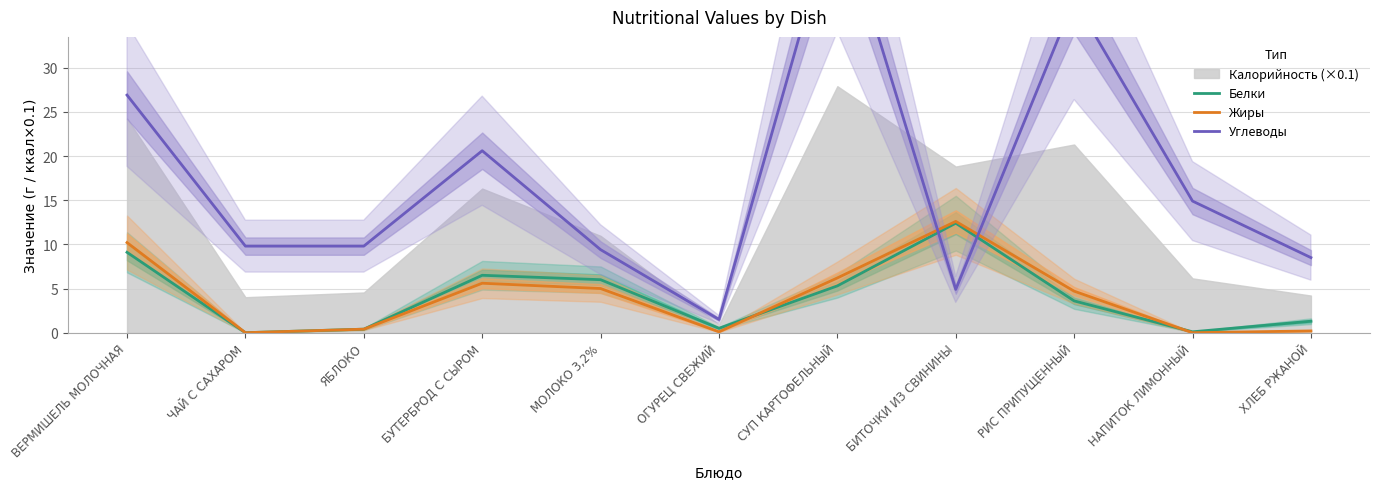

What is the approximate value of Жиры at ХЛЕБ РЖАНОЙ?

0.2